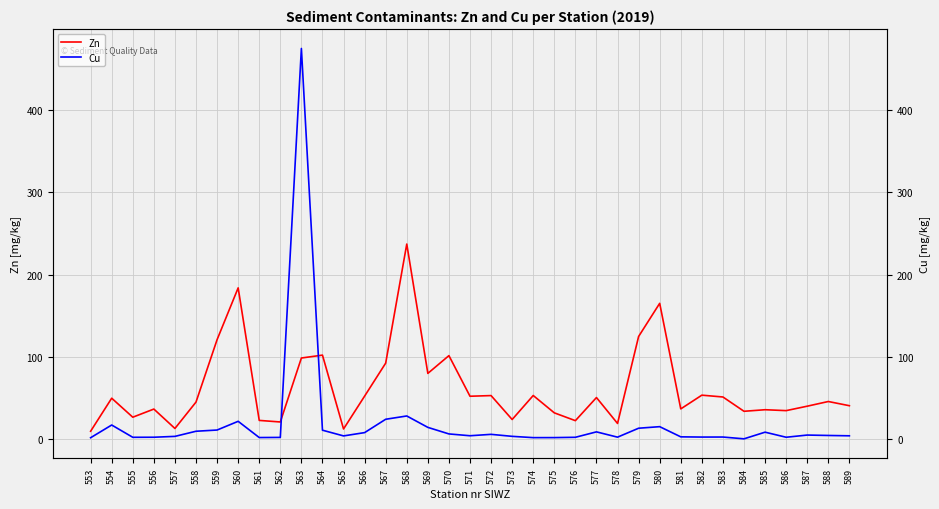

The value of Zn at 578 is 18.9. True or false?

True